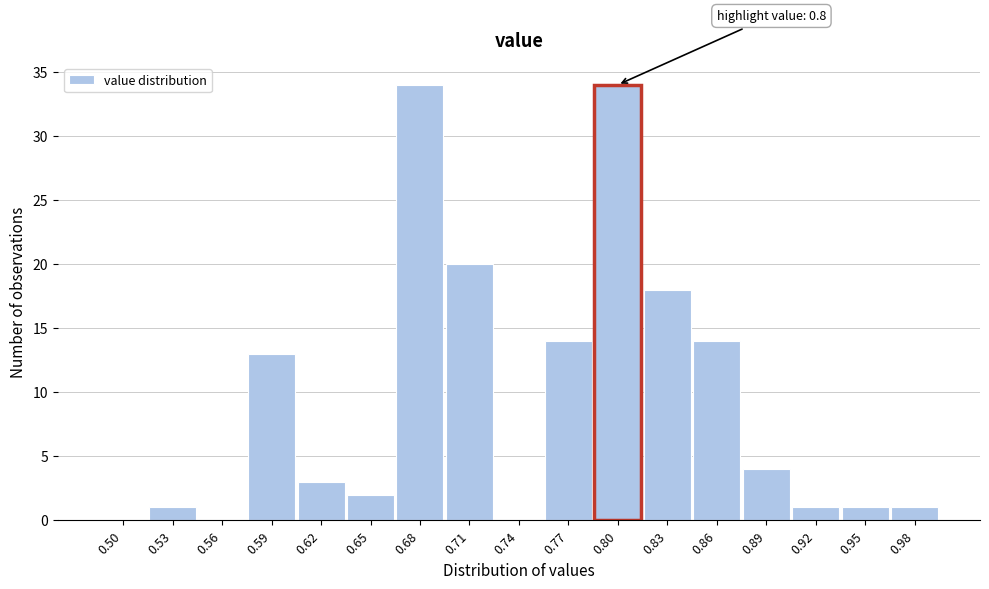

Reading left to right, list all the values displayed in this chart.

0.50=0	0.53=1	0.56=0	0.59=13	0.62=3	0.65=2	0.68=34	0.71=20	0.74=0	0.77=14	0.80=34	0.83=18	0.86=14	0.89=4	0.92=1	0.95=1	0.98=1